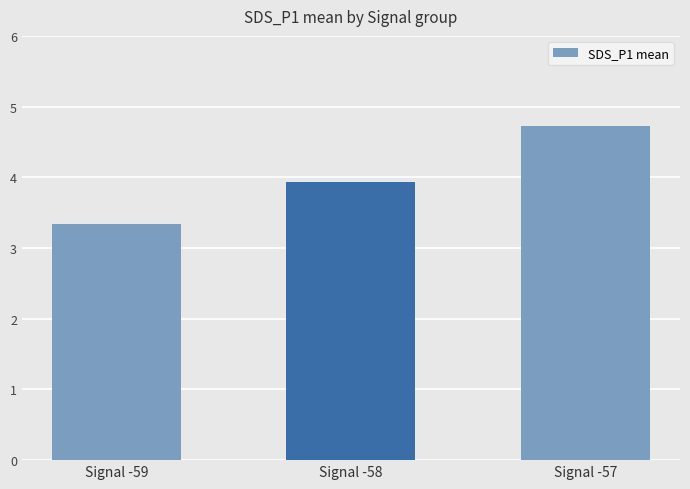

What is the value of the 2nd bar from the left?

3.9